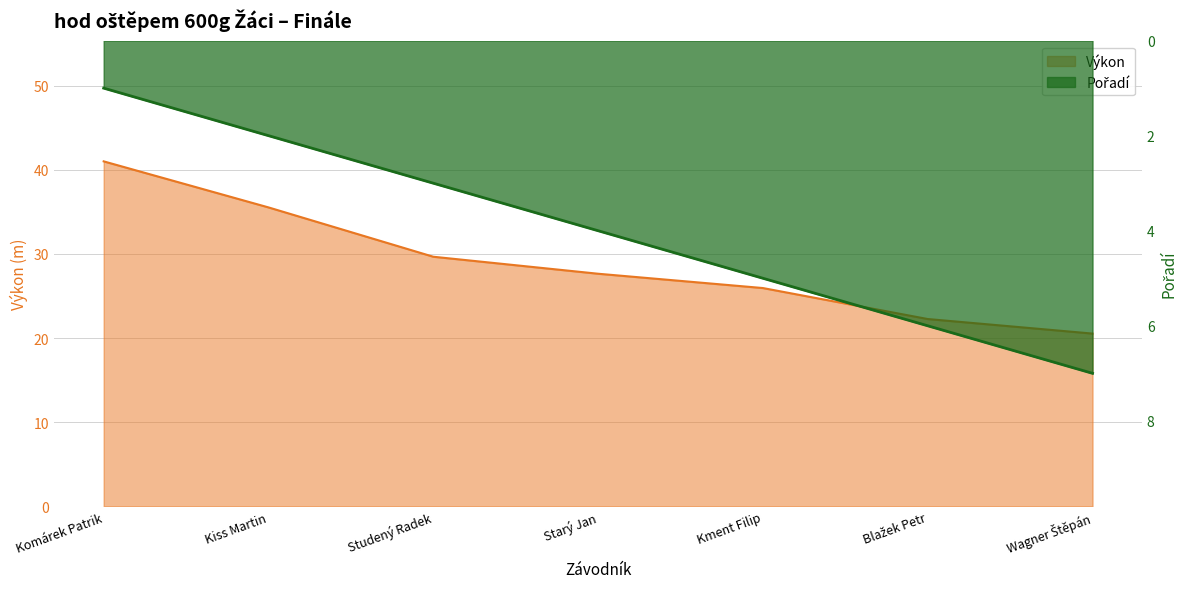

True or false: Pořadí has more than 2 points higher than both neighbors.

False